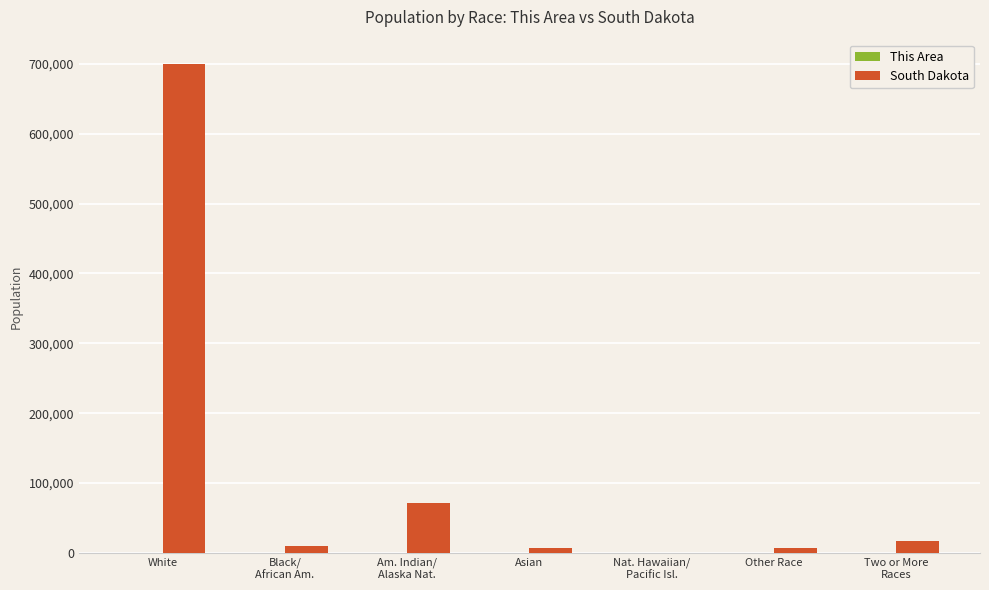

Which label corresponds to the largest value in the chart?

White